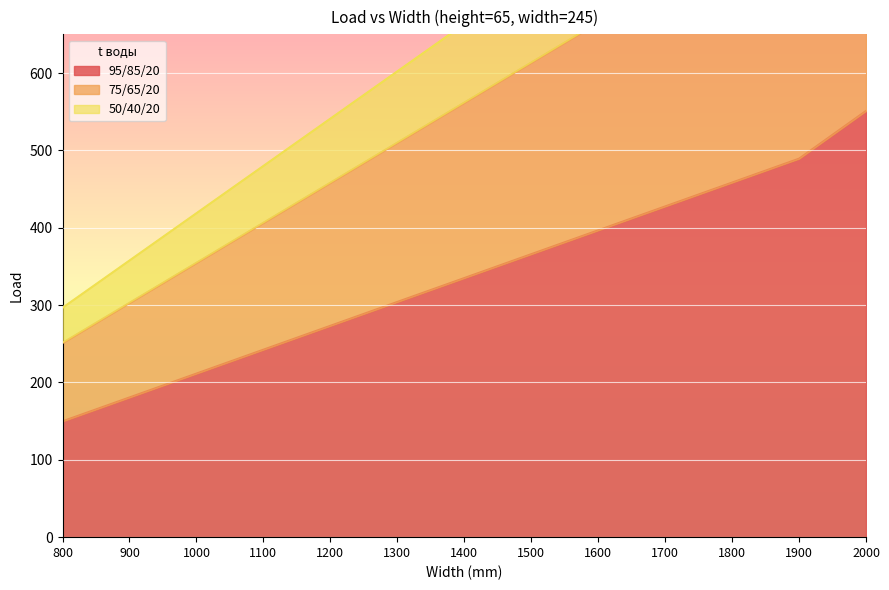

Reading right to left, list all the values displayed in this chart.

95/85/20: 2000=551.0	1900=489.2	1800=458.4	1700=427.5	1600=396.6	1500=365.8	1400=334.9	1300=304.0	1200=273.2	1100=242.3	1000=211.4	900=180.6	800=149.7
75/65/20: 2000=1060.8	1900=968.9	1800=907.7	1700=846.6	1600=785.5	1500=724.3	1400=663.2	1300=602.1	1200=541.0	1100=479.8	1000=418.7	900=357.6	800=296.5
50/40/20: 2000=903.1	1900=820.5	1800=768.7	1700=717.0	1600=665.2	1500=613.4	1400=561.7	1300=509.9	1200=458.1	1100=406.4	1000=354.6	900=302.8	800=251.1